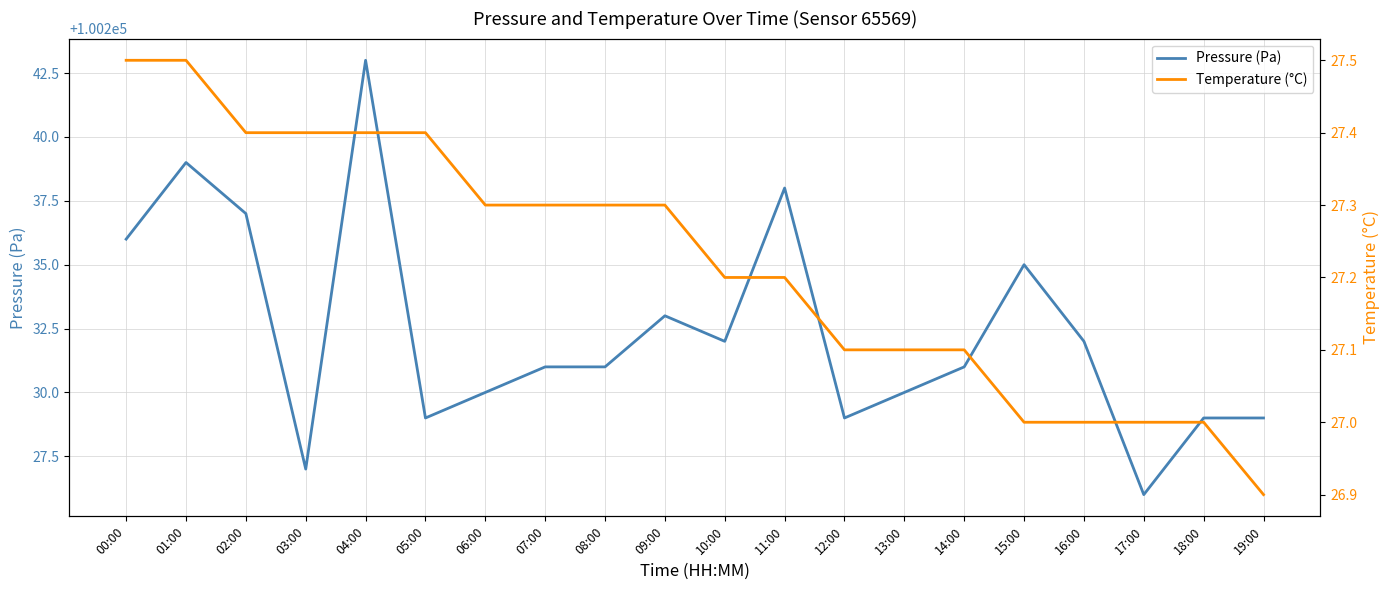

What is the greatest value displayed?

100243.0